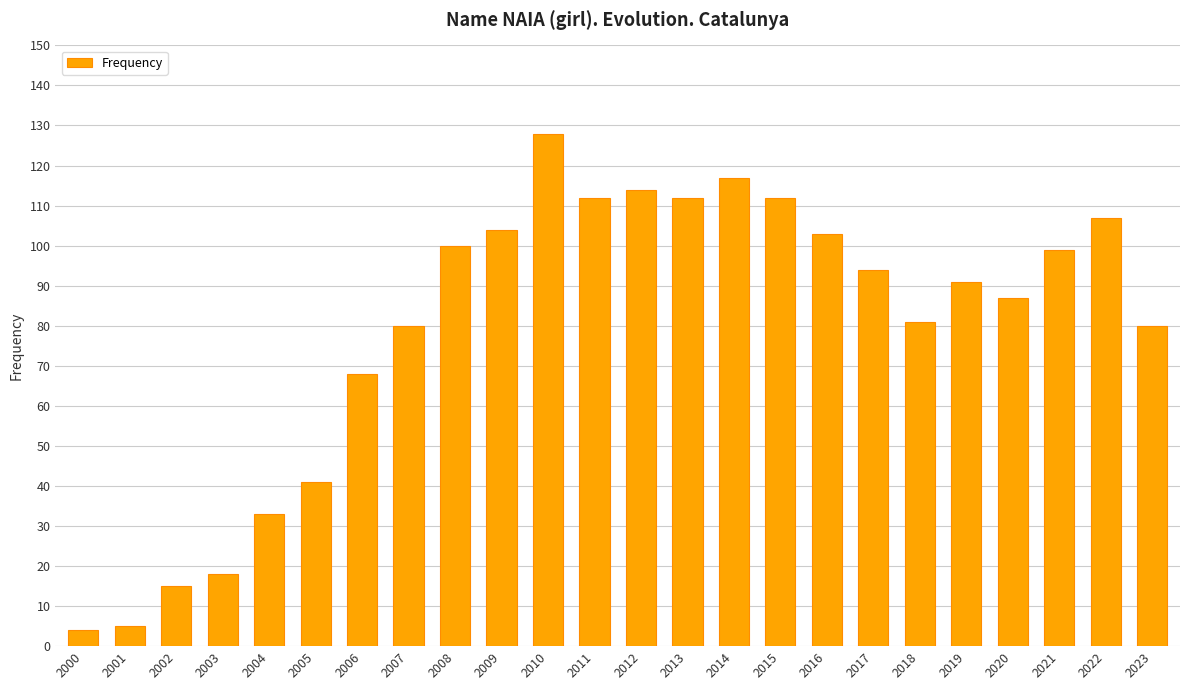

Approximately how many times larger is the value at 2023 compared to 2002?

5.3